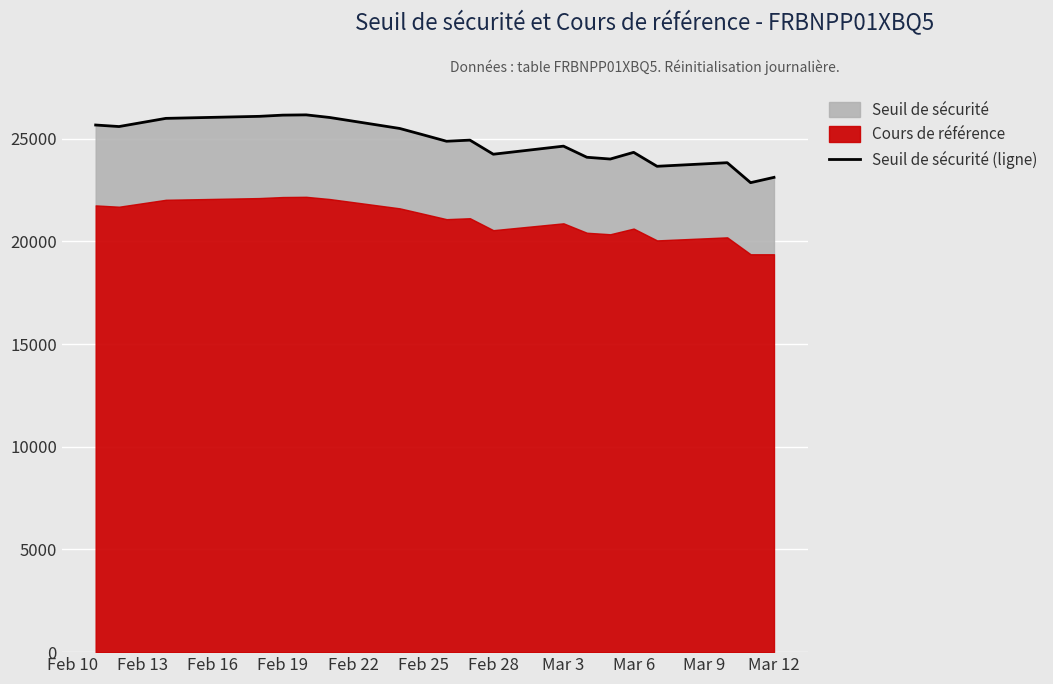

How many data points are above 24936?

10